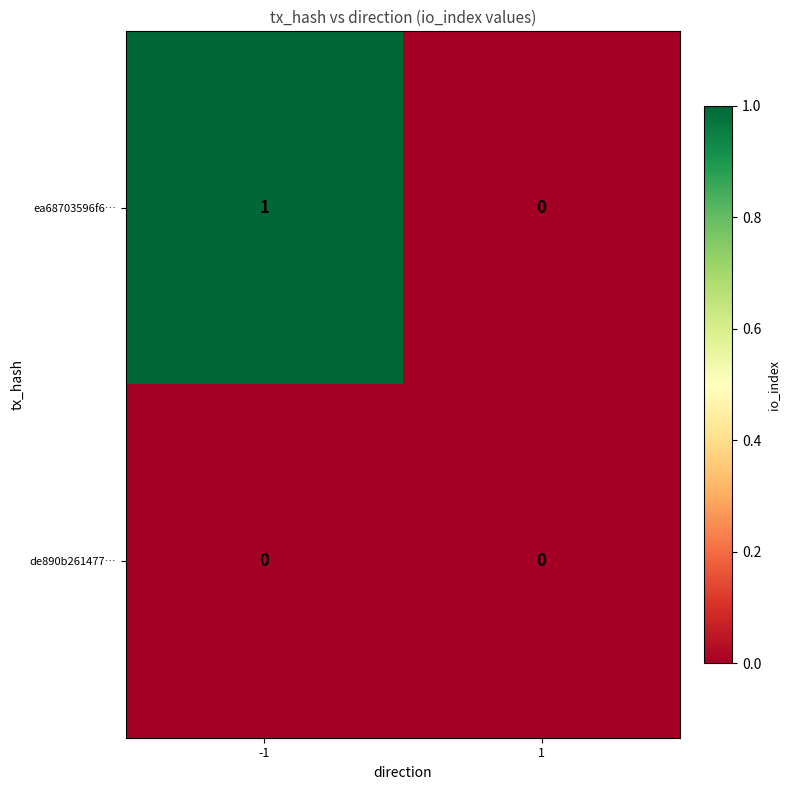

Reading left to right, list all the values displayed in this chart.

ea68703596f6…: -1=1	1=0
de890b261477…: -1=0	1=0